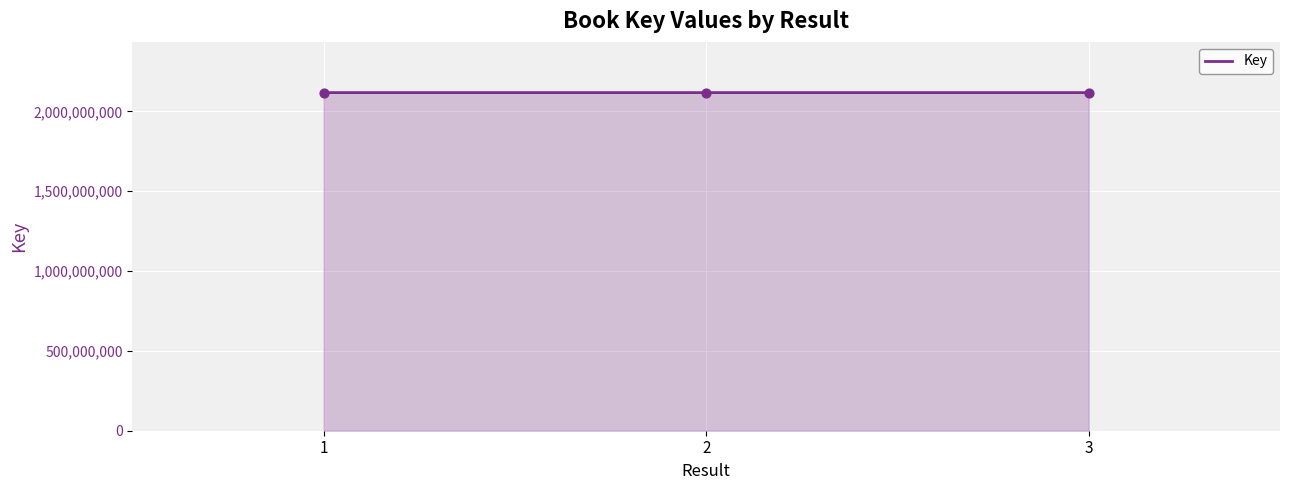

Approximately how many times larger is the value at 2 compared to 1?

1.0